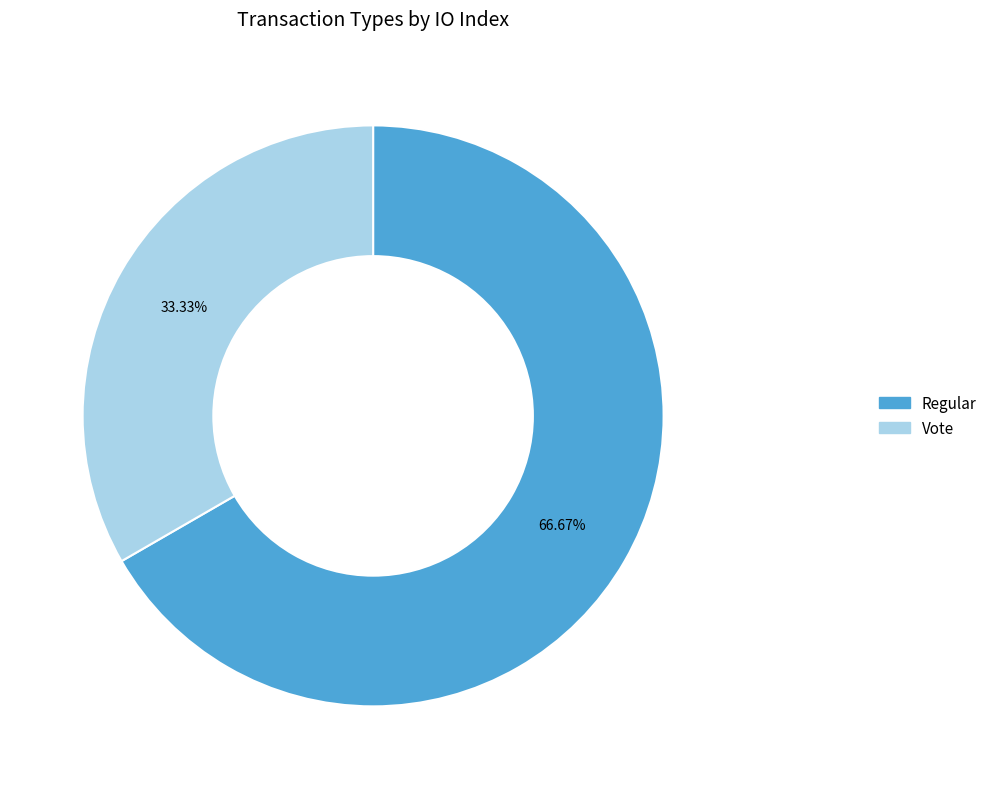

What is the smallest slice in the pie chart?

Vote